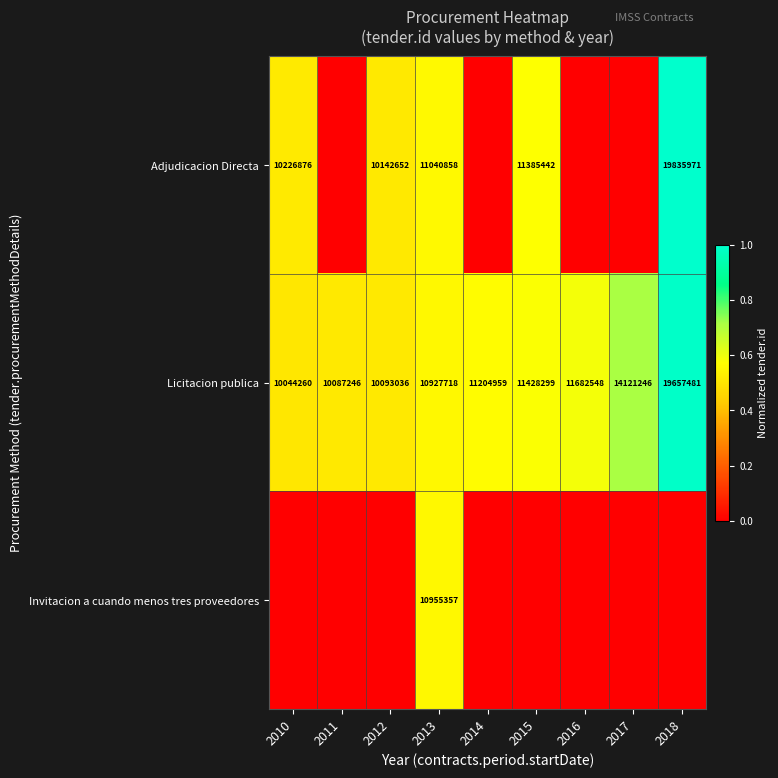

What is the sum of the Adjudicacion Directa values at 2018 and 2013?

30876829